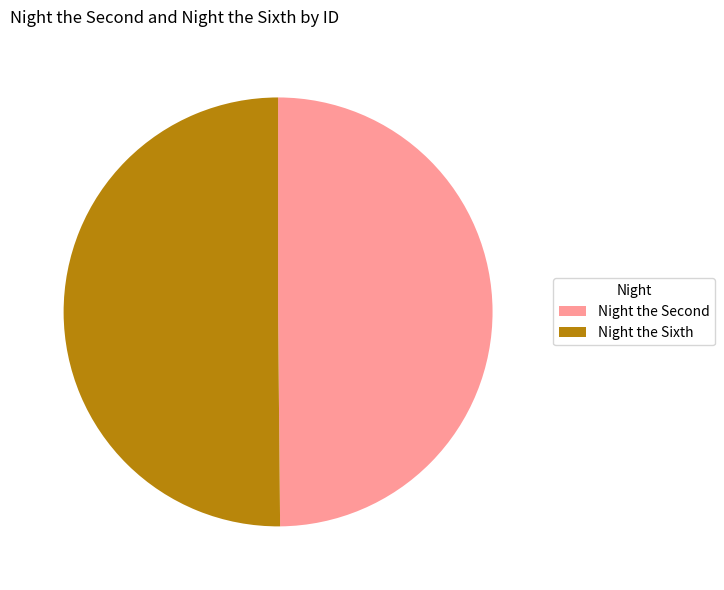

True or false: Night the Sixth accounts for 37% of the total.

False